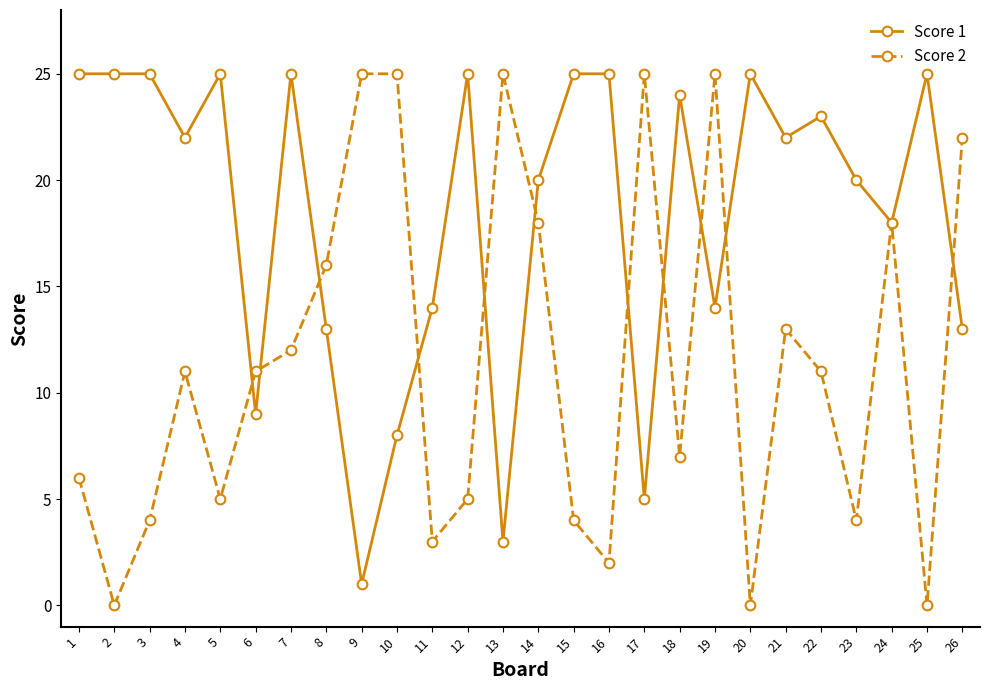

List the series in order of their overall mean, lowest first.

Score 2, Score 1